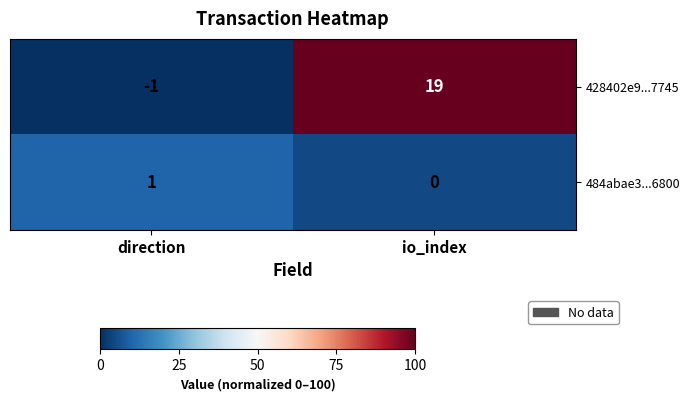

Which series has the widest spread of values?

428402e9...7745